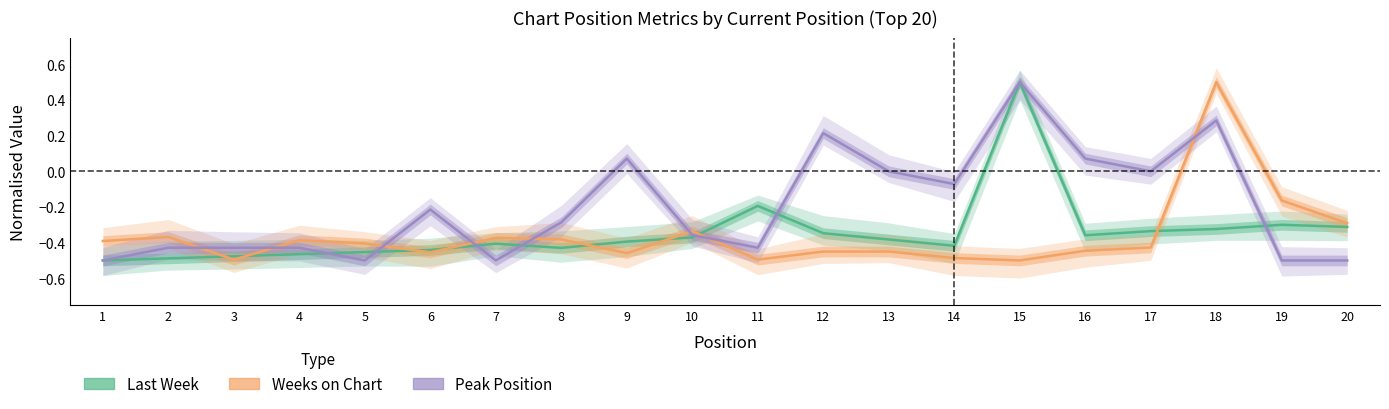

True or false: Peak Position has more than 1 interior local peaks.

True